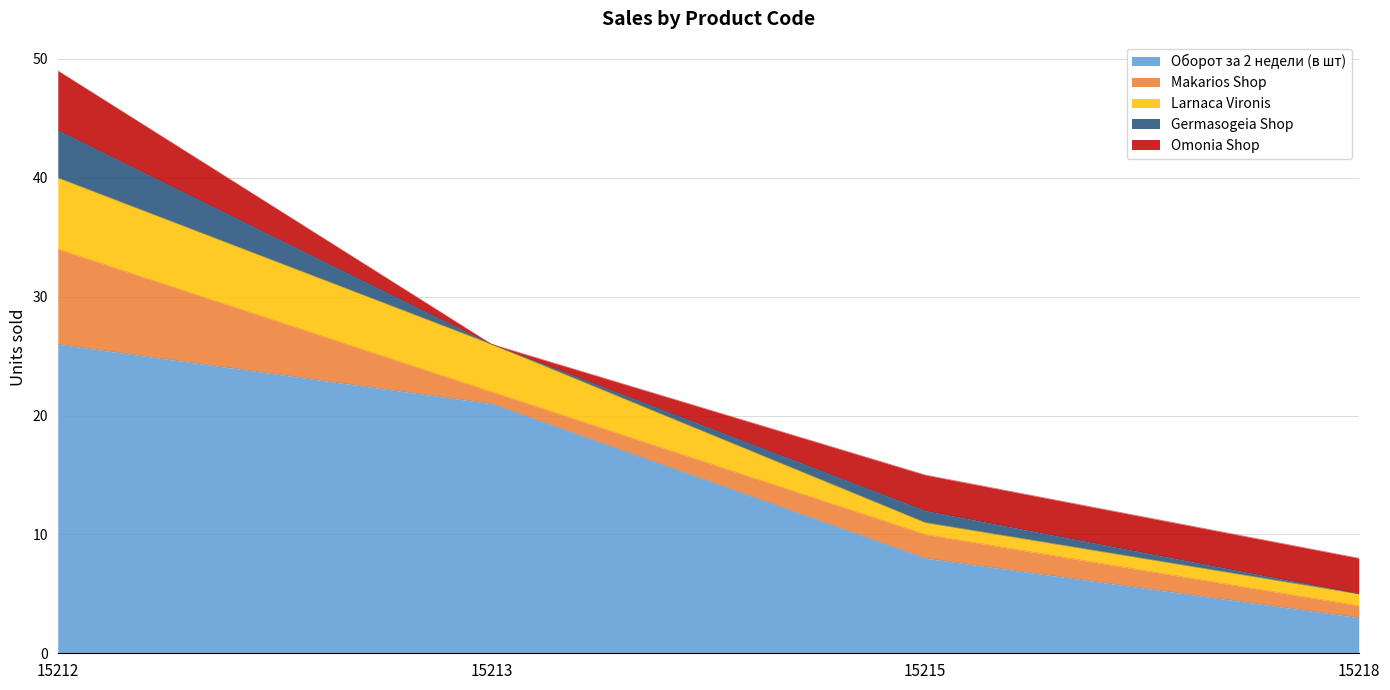

The Germasogeia Shop series shows 2 at 15213. True or false?

False